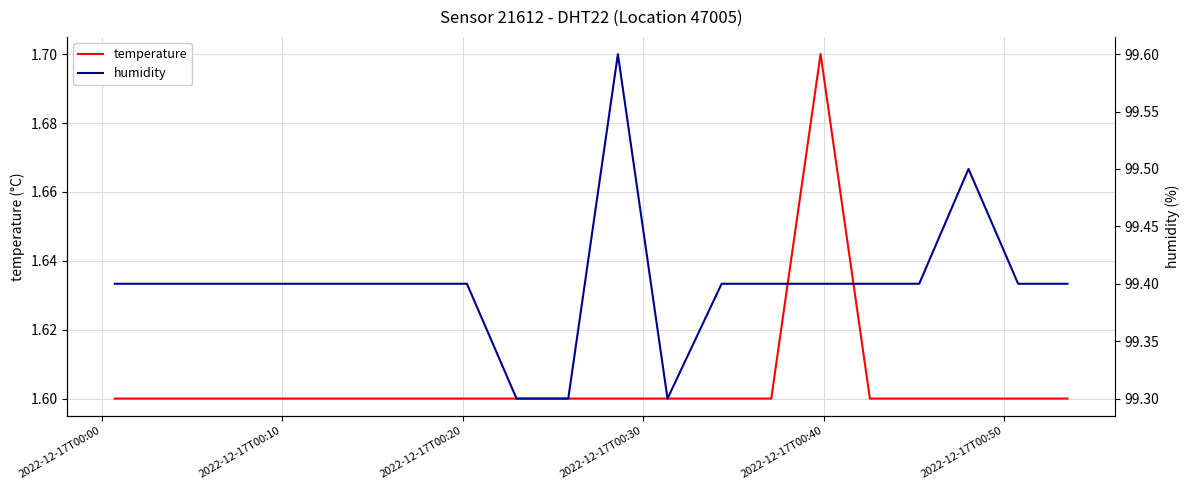

Reading left to right, what are all the values shown in this chart?

temperature: 1.6	1.6	1.6	1.6	1.6	1.6	1.6	1.6	1.6	1.6	1.6	1.6	1.6	1.6	1.7	1.6	1.6	1.6	1.6	1.6
humidity: 99.4	99.4	99.4	99.4	99.4	99.4	99.4	99.4	99.3	99.3	99.6	99.3	99.4	99.4	99.4	99.4	99.4	99.5	99.4	99.4